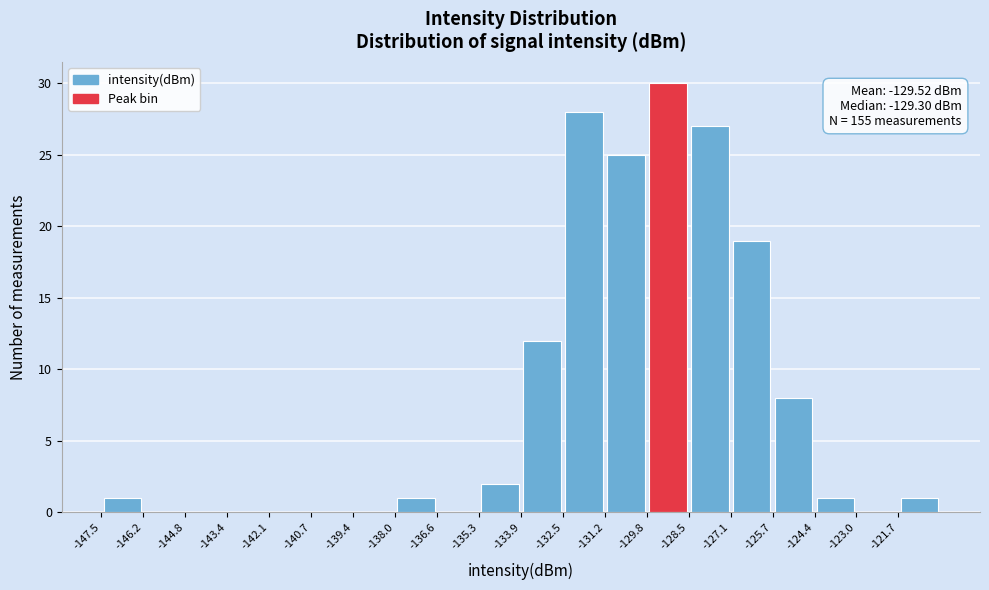

Over which range of the x-axis is the bar tallest?

-129.8 to -128.4